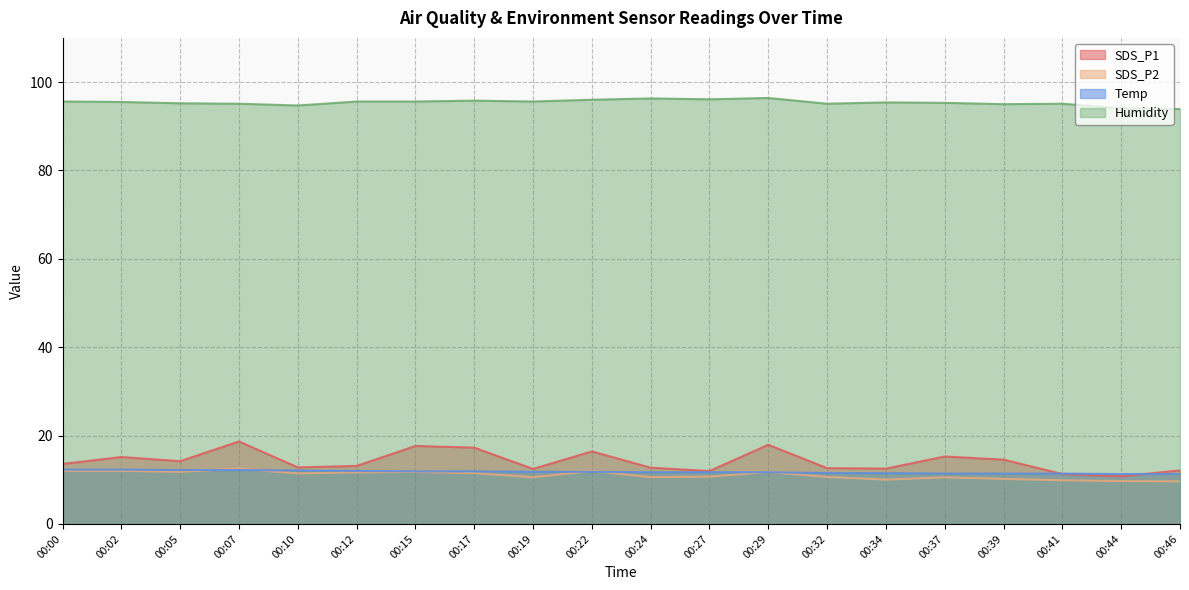

At which category is the sum across all series the highest?

00:07